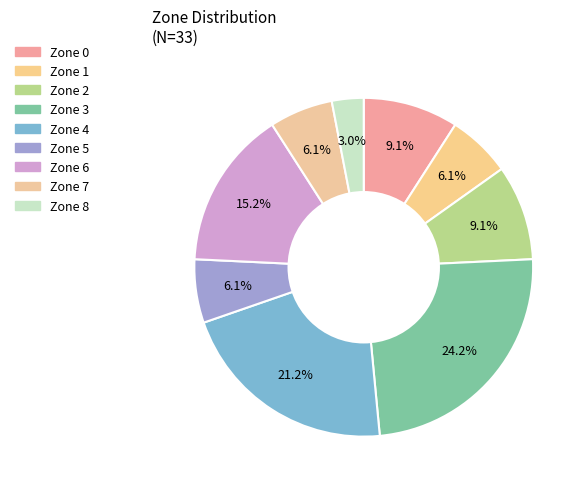

What is the change in value from Zone 0 to Zone 1?

-1